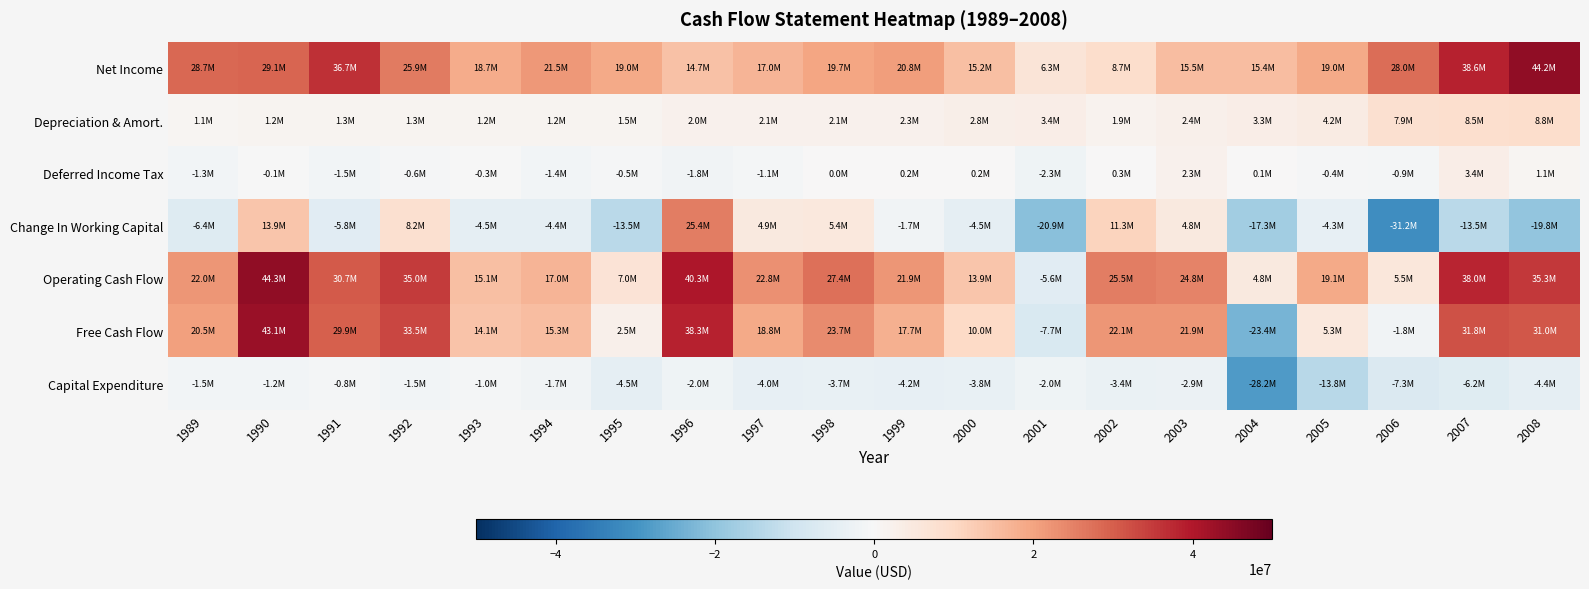

Reading left to right, what are all the values shown in this chart?

Net Income: 1989=28700000	1990=29100000	1991=36700000	1992=25900000	1993=18700000	1994=21500000	1995=19000000	1996=14700000	1997=17000000	1998=19700000	1999=20800000	2000=15158000	2001=6286000	2002=8690000	2003=15477000	2004=15441000	2005=18967000	2006=27960000	2007=38623000	2008=44183000
Depreciation & Amort.: 1989=1100000	1990=1200000	1991=1300000	1992=1300000	1993=1200000	1994=1200000	1995=1500000	1996=2000000	1997=2100000	1998=2100000	1999=2300000	2000=2786000	2001=3436000	2002=1934000	2003=2353000	2004=3310000	2005=4245000	2006=7891000	2007=8485000	2008=8794000
Deferred Income Tax: 1989=-1300000	1990=-100000	1991=-1500000	1992=-600000	1993=-300000	1994=-1400000	1995=-500000	1996=-1800000	1997=-1100000	1998=0	1999=200000	2000=198000	2001=-2343000	2002=311000	2003=2252000	2004=126000	2005=-426000	2006=-938000	2007=3350000	2008=1060000
Change In Working Capital: 1989=-6400000	1990=13900000	1991=-5800000	1992=8200000	1993=-4500000	1994=-4400000	1995=-13500000	1996=25400000	1997=4900000	1998=5400000	1999=-1700000	2000=-4476000	2001=-20887000	2002=11300000	2003=4759000	2004=-17283000	2005=-4254000	2006=-31231000	2007=-13511000	2008=-19768000
Operating Cash Flow: 1989=22000000	1990=44300000	1991=30700000	1992=35000000	1993=15100000	1994=17000000	1995=7000000	1996=40300000	1997=22800000	1998=27400000	1999=21900000	2000=13875000	2001=-5643000	2002=25517000	2003=24797000	2004=4806000	2005=19087000	2006=5506000	2007=38032000	2008=35328000
Free Cash Flow: 1989=20500000	1990=43100000	1991=29900000	1992=33500000	1993=14100000	1994=15300000	1995=2500000	1996=38300000	1997=18800000	1998=23700000	1999=17700000	2000=10032000	2001=-7681000	2002=22109000	2003=21894000	2004=-23382000	2005=5255000	2006=-1765000	2007=31808000	2008=30958000
Capital Expenditure: 1989=-1500000	1990=-1200000	1991=-800000	1992=-1500000	1993=-1000000	1994=-1700000	1995=-4500000	1996=-2000000	1997=-4000000	1998=-3700000	1999=-4200000	2000=-3843000	2001=-2038000	2002=-3408000	2003=-2903000	2004=-28188000	2005=-13832000	2006=-7271000	2007=-6224000	2008=-4370000